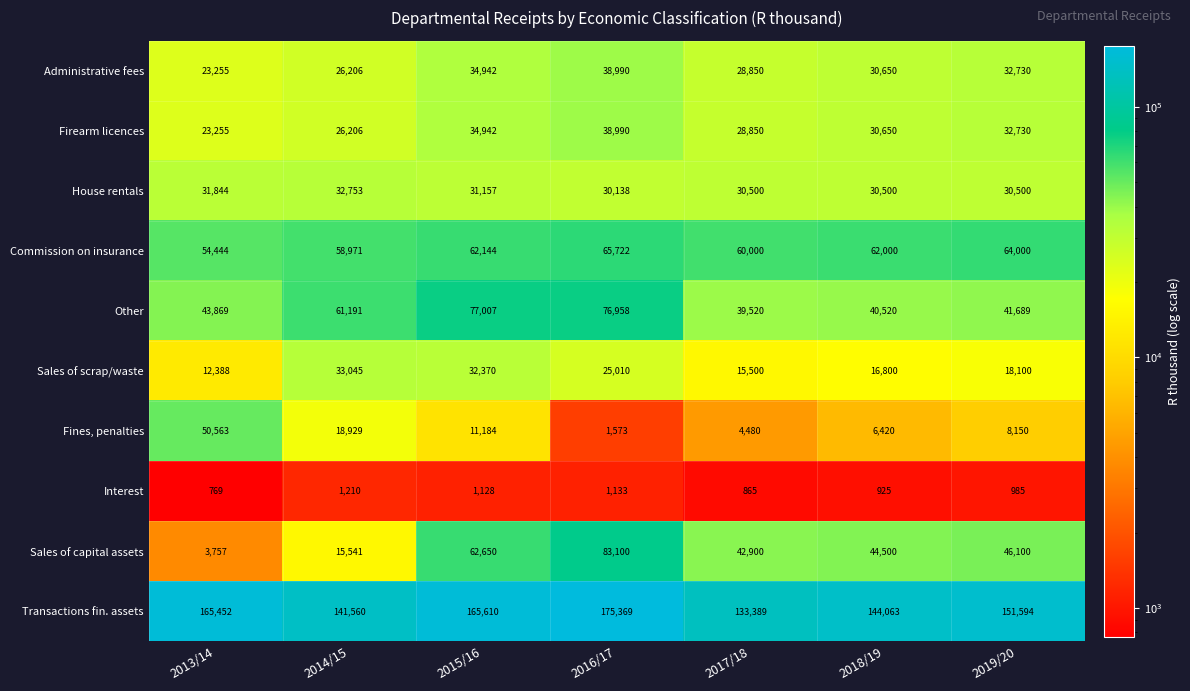

How many distinct data groups are displayed?

10